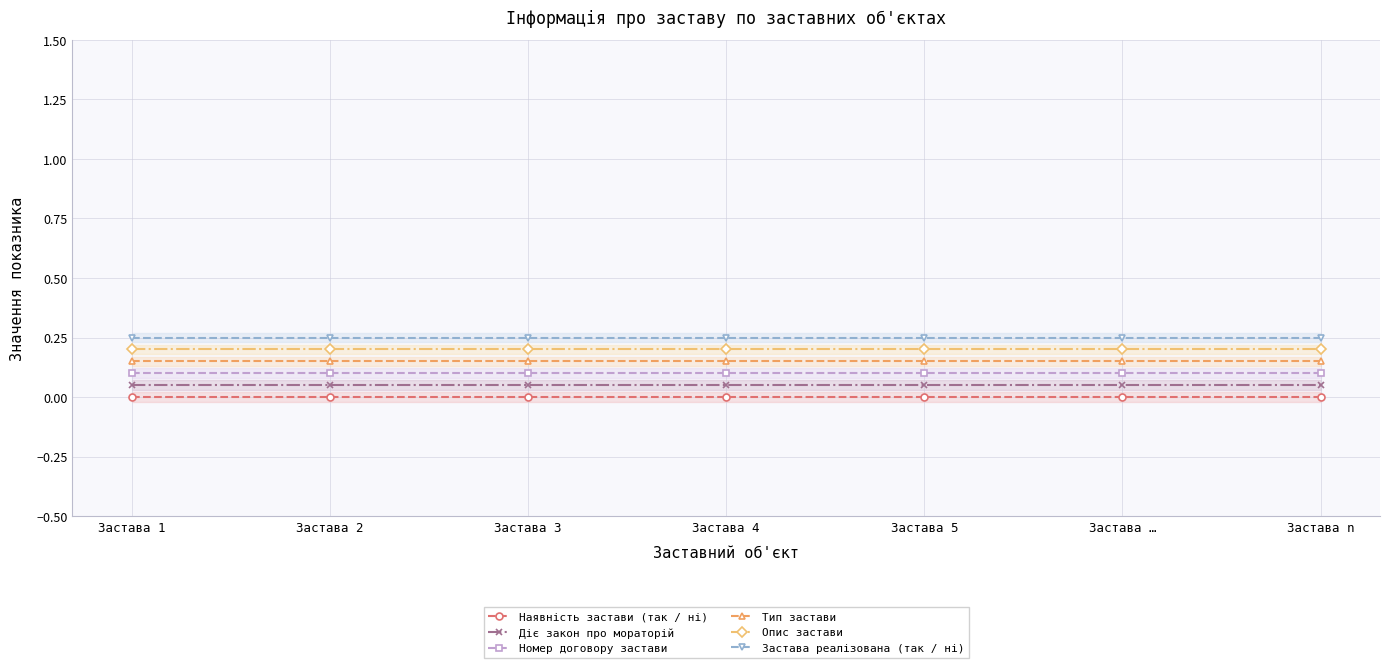

Reading left to right, extract all data points from this chart.

Наявність застави (так / ні): Застава 1=0.0	Застава 2=0.0	Застава 3=0.0	Застава 4=0.0	Застава 5=0.0	Застава …=0.0	Застава n=0.0
Діє закон про мораторій: Застава 1=0.1	Застава 2=0.1	Застава 3=0.1	Застава 4=0.1	Застава 5=0.1	Застава …=0.1	Застава n=0.1
Номер договору застави: Застава 1=0.1	Застава 2=0.1	Застава 3=0.1	Застава 4=0.1	Застава 5=0.1	Застава …=0.1	Застава n=0.1
Тип застави: Застава 1=0.2	Застава 2=0.2	Застава 3=0.2	Застава 4=0.2	Застава 5=0.2	Застава …=0.2	Застава n=0.2
Опис застави: Застава 1=0.2	Застава 2=0.2	Застава 3=0.2	Застава 4=0.2	Застава 5=0.2	Застава …=0.2	Застава n=0.2
Застава реалізована (так / ні): Застава 1=0.2	Застава 2=0.2	Застава 3=0.2	Застава 4=0.2	Застава 5=0.2	Застава …=0.2	Застава n=0.2